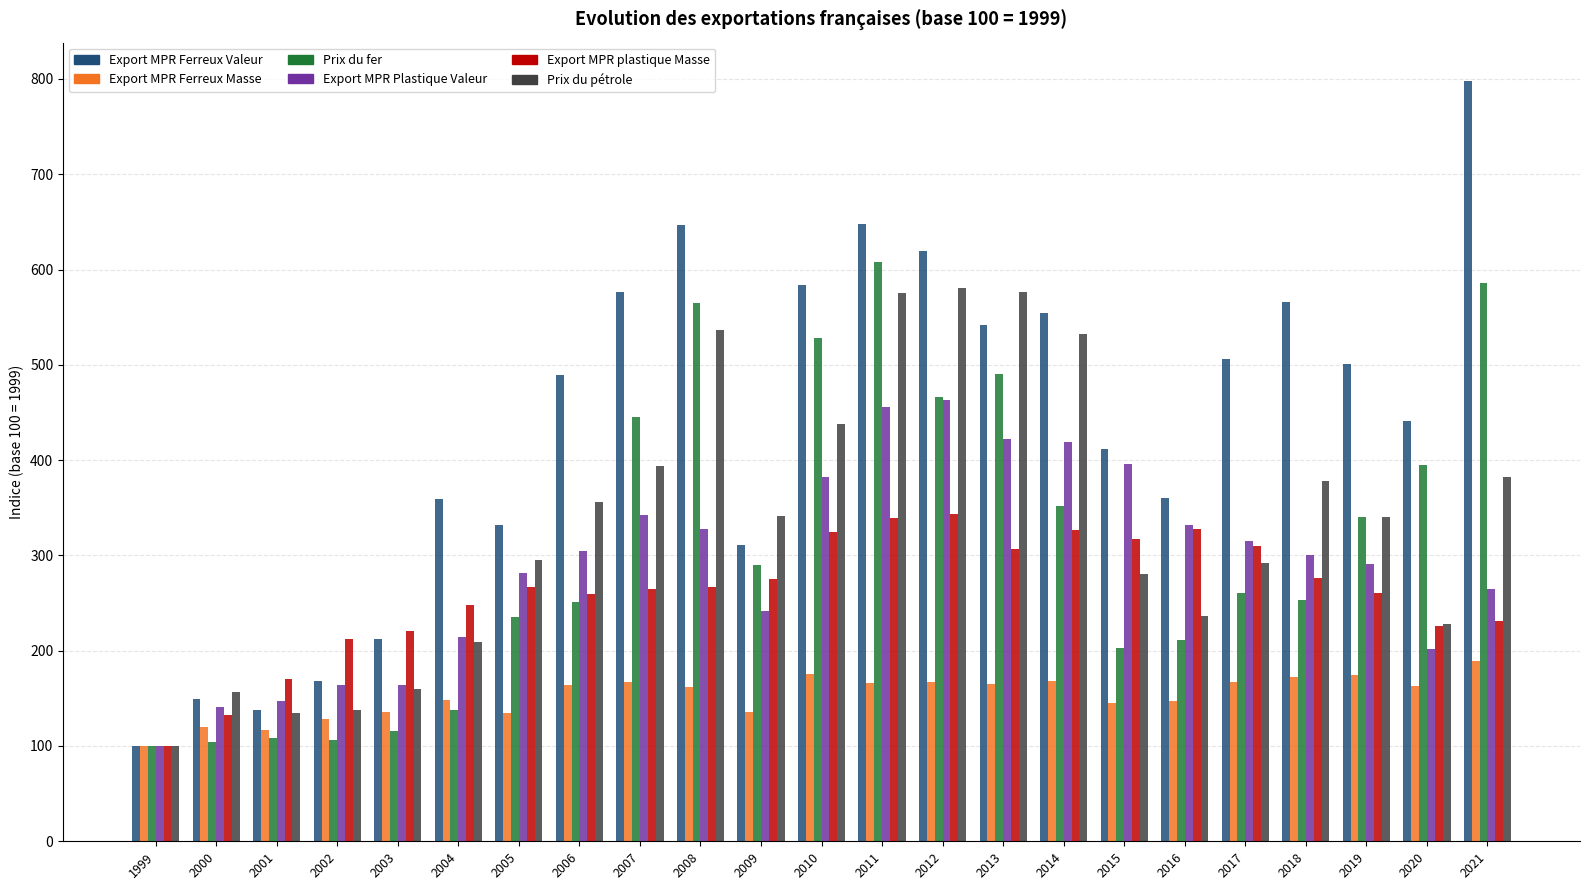

What is the minimum value shown in the chart?

100.0